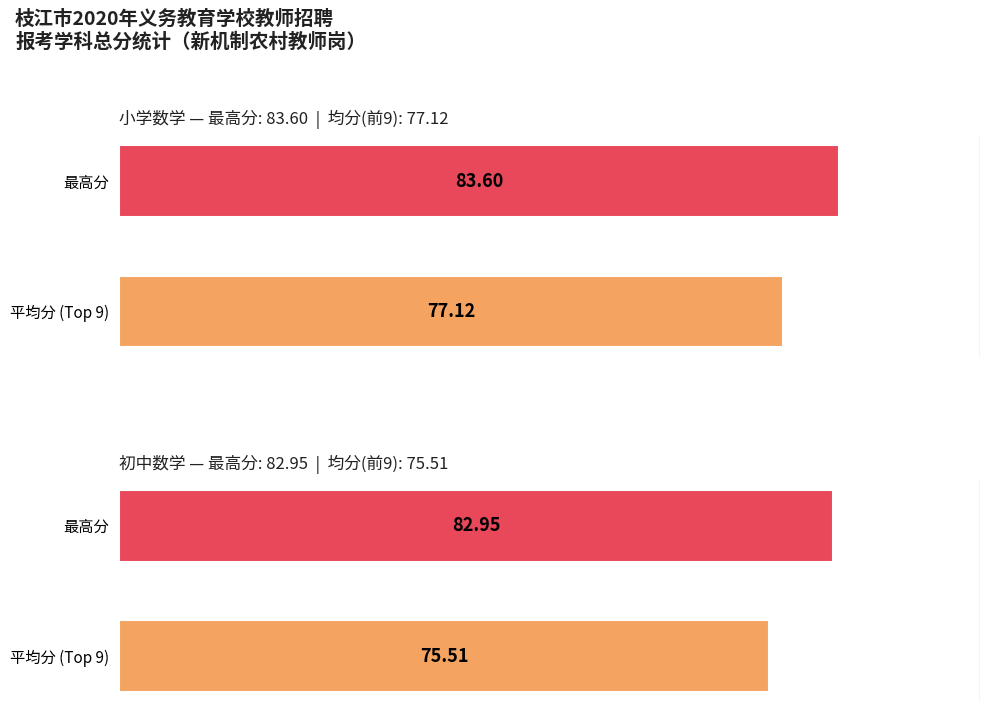

Reading left to right, transcribe all the data shown in this chart.

小学数学: 77.1	83.6
初中数学: 75.5	83.0